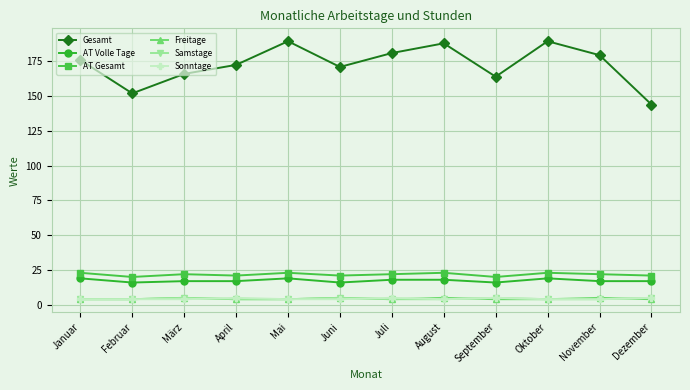

Reading right to left, what are all the values shown in this chart?

Gesamt: 144.0	179.5	189.5	164.0	188.0	181.0	171.0	189.5	172.5	166.0	152.0	176.0
AT Volle Tage: 17.0	17.0	19.0	16.0	18.0	18.0	16.0	19.0	17.0	17.0	16.0	19.0
AT Gesamt: 21.0	22.0	23.0	20.0	23.0	22.0	21.0	23.0	21.0	22.0	20.0	23.0
Freitage: 4.0	5.0	4.0	4.0	5.0	4.0	5.0	4.0	4.0	5.0	4.0	4.0
Samstage: 5.0	4.0	4.0	5.0	4.0	4.0	5.0	4.0	4.0	5.0	4.0	4.0
Sonntage: 5.0	4.0	4.0	5.0	4.0	5.0	4.0	4.0	5.0	4.0	4.0	4.0